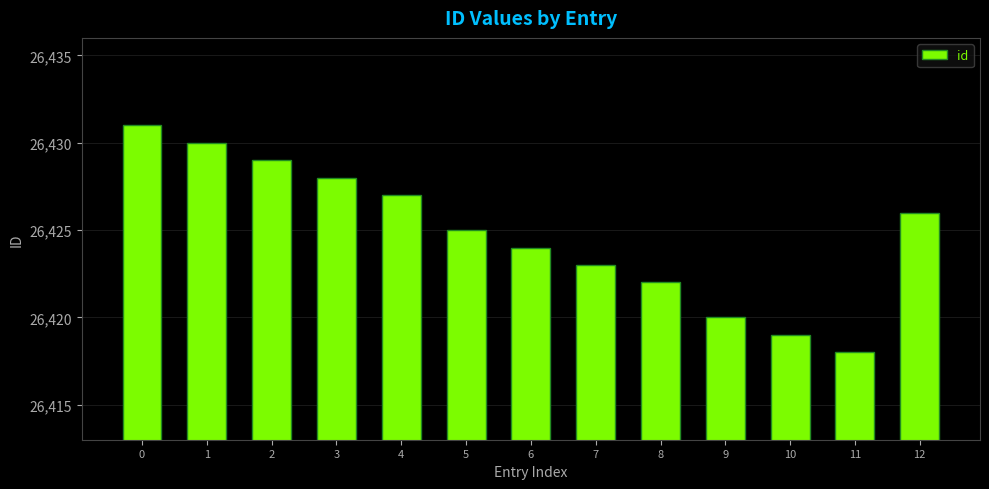

Which has a higher value, 9 or 4?

4